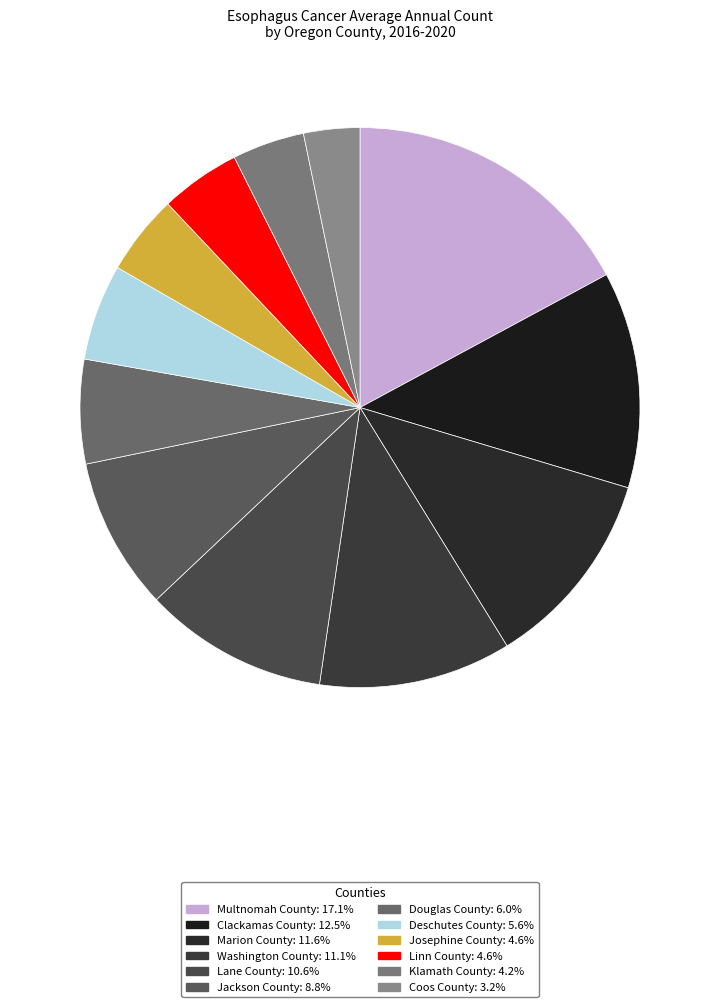

Count the number of slices in the pie.

12